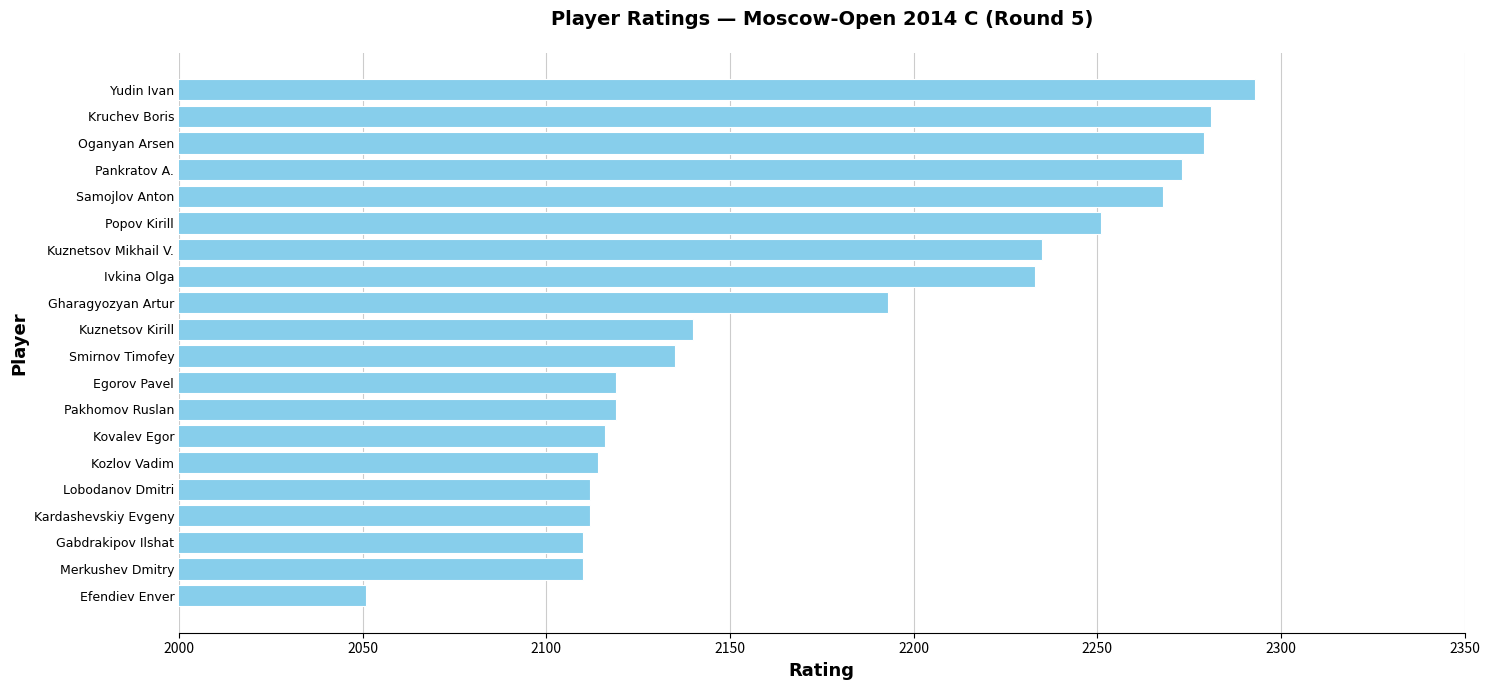

How many values are below 2140?

10